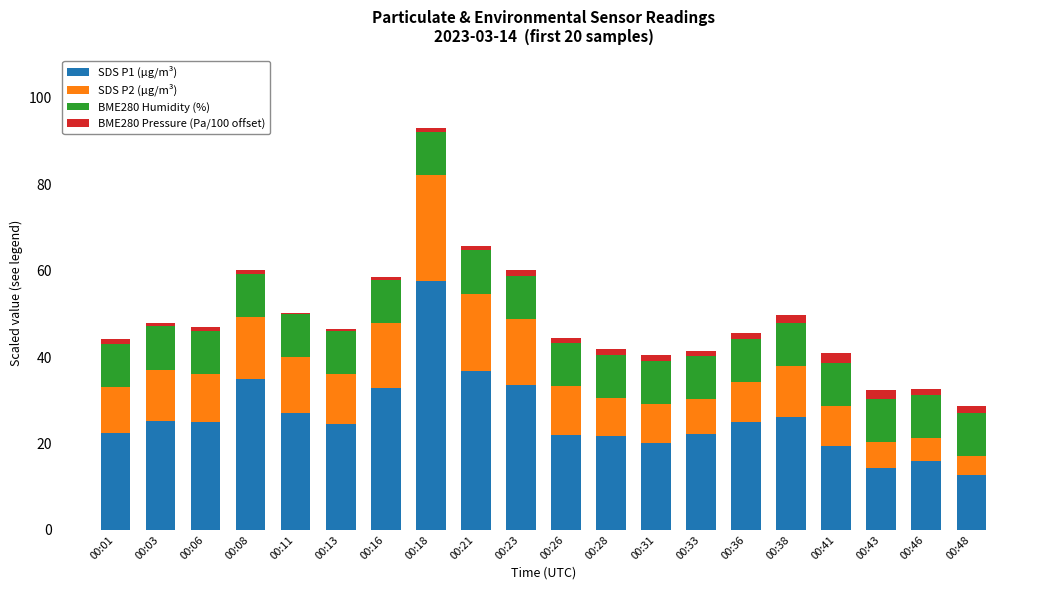

How many bars are there in total?

20